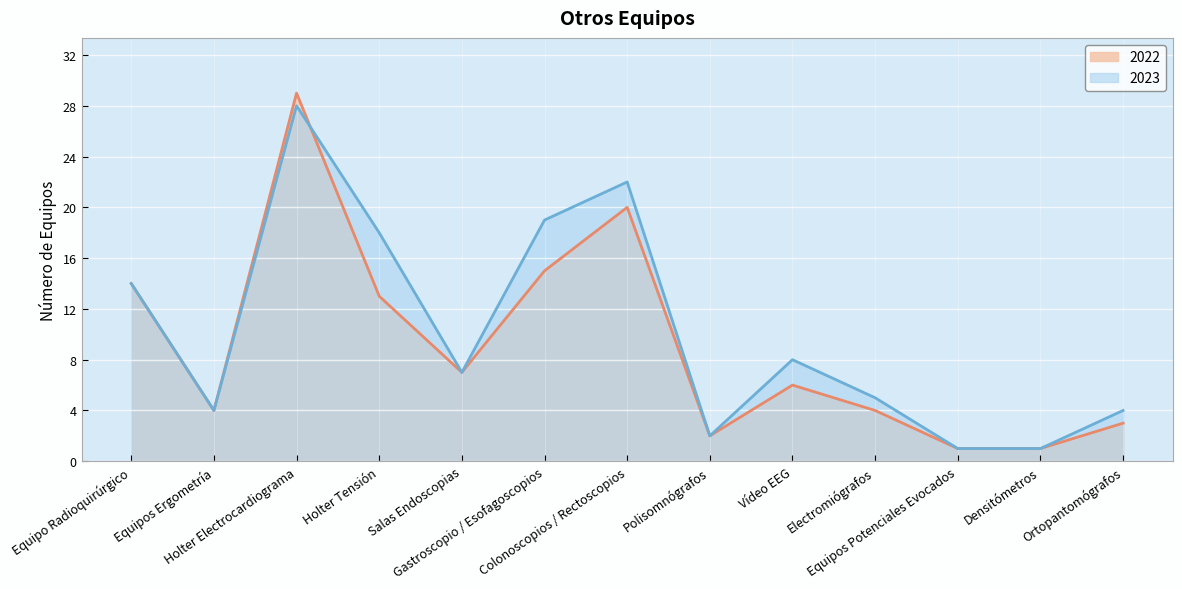

Reading left to right, list all the values displayed in this chart.

2022: Equipo Radioquirúrgico=14	Equipos Ergometría=4	Holter Electrocardiograma=29	Holter Tensión=13	Salas Endoscopias=7	Gastroscopio / Esofagoscopios=15	Colonoscopios / Rectoscopios=20	Polisomnógrafos=2	Vídeo EEG=6	Electromiógrafos=4	Equipos Potenciales Evocados=1	Densitómetros=1	Ortopantomógrafos=3
2023: Equipo Radioquirúrgico=14	Equipos Ergometría=4	Holter Electrocardiograma=28	Holter Tensión=18	Salas Endoscopias=7	Gastroscopio / Esofagoscopios=19	Colonoscopios / Rectoscopios=22	Polisomnógrafos=2	Vídeo EEG=8	Electromiógrafos=5	Equipos Potenciales Evocados=1	Densitómetros=1	Ortopantomógrafos=4